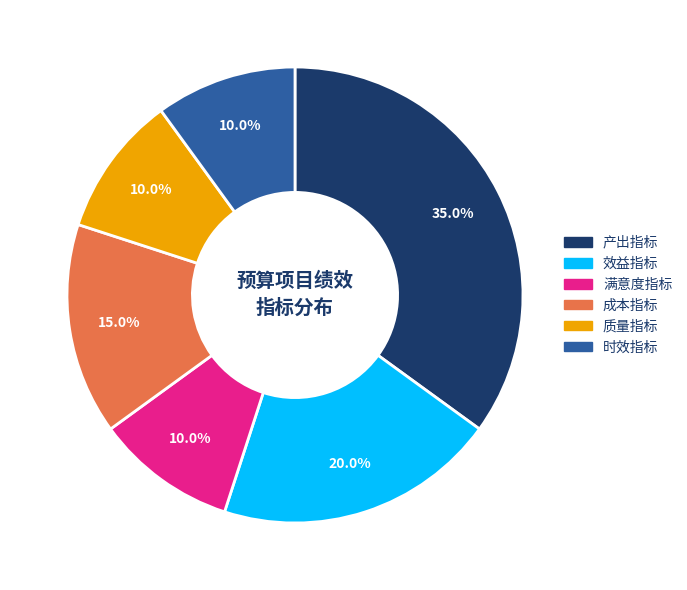

What is the largest slice in the pie chart?

产出指标